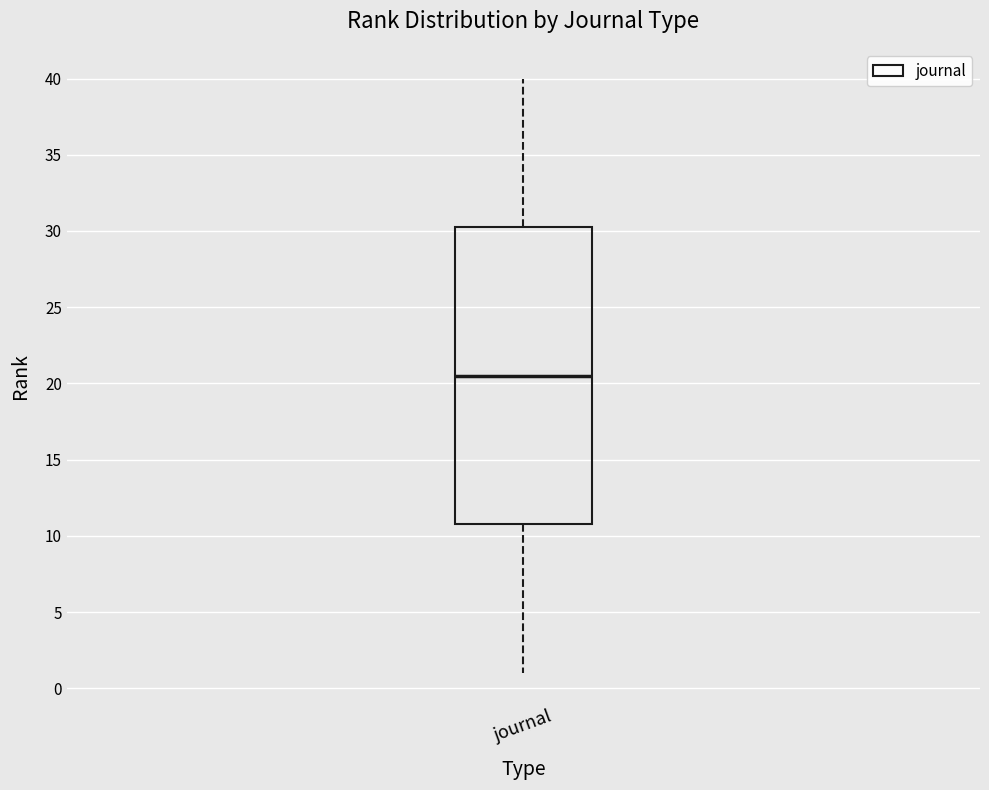

Read this box plot against the y-axis: the position of the median line, the range covered by the box, and the ends of both whiskers. The values are not printed on the chart, so give them approximately, as read against the axis.

median 20.5, box 11.0 to 30.5, whiskers 1.0 to 40.0